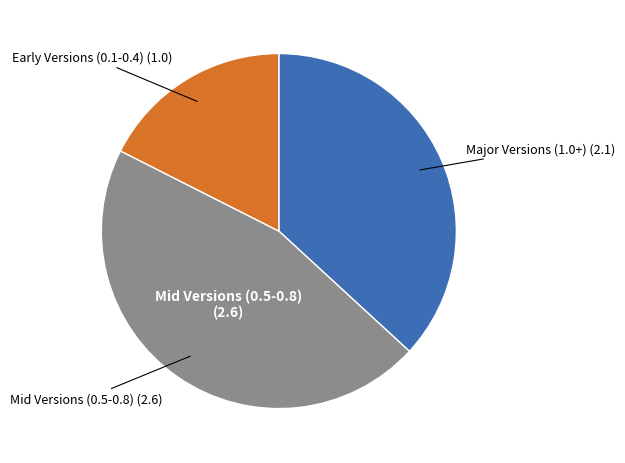

Does any single category account for the majority?

No